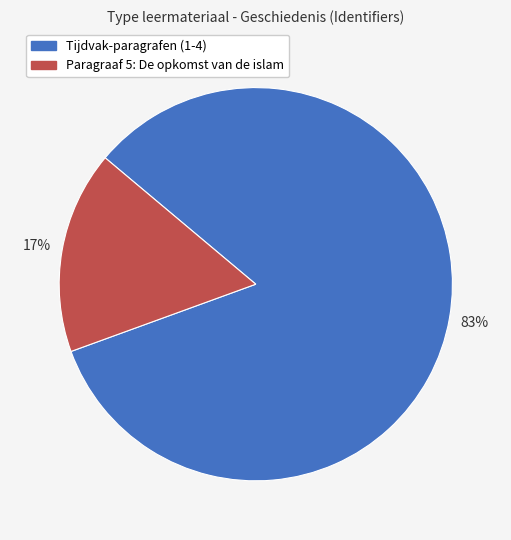

How many slices are in this pie chart?

2